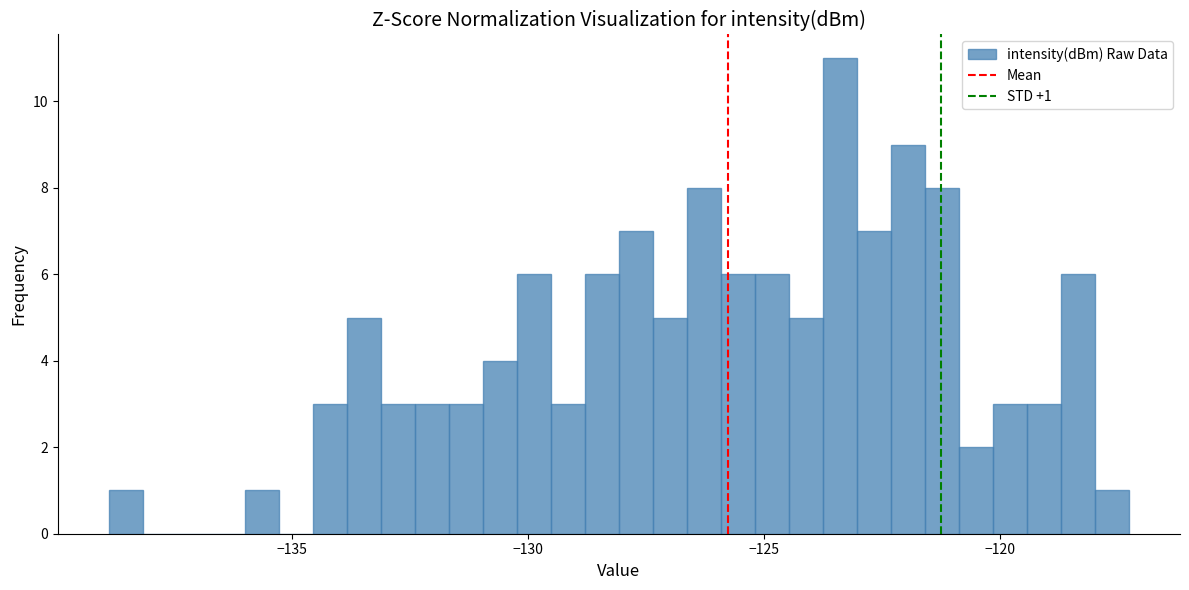

Around what value on the x-axis is the tallest bar? Give the approximate position of its centre, as read against the axis.

-123.5